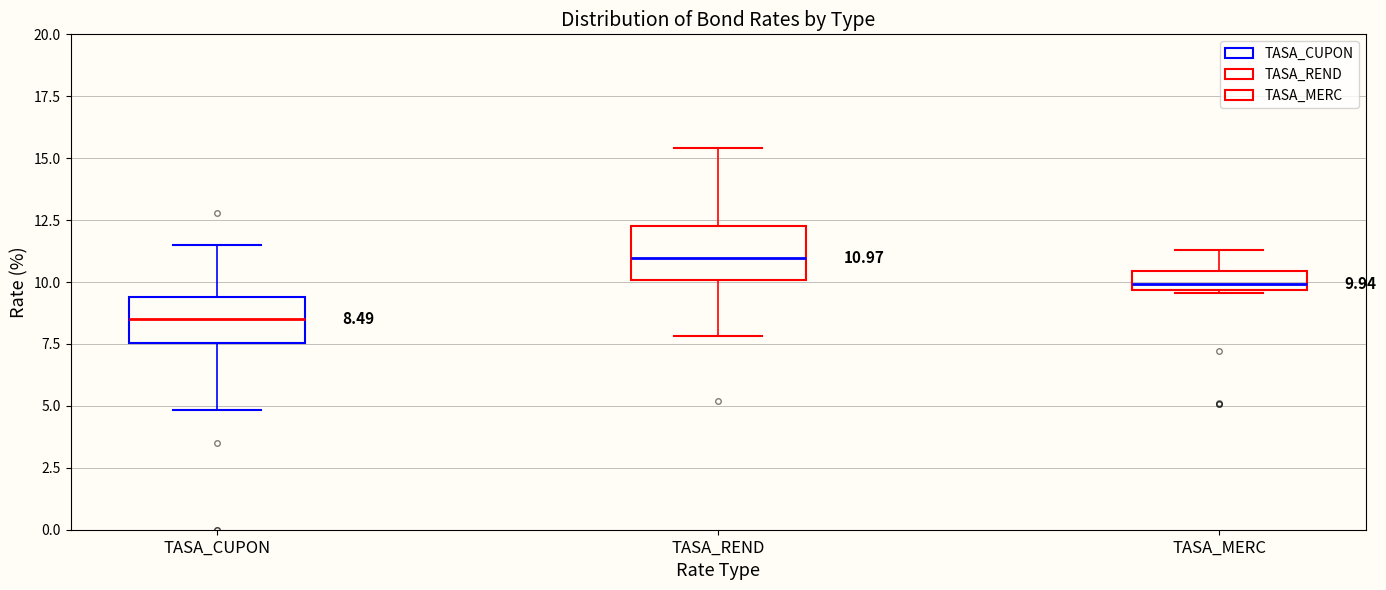

Which box's median line is the lowest?

TASA_CUPON